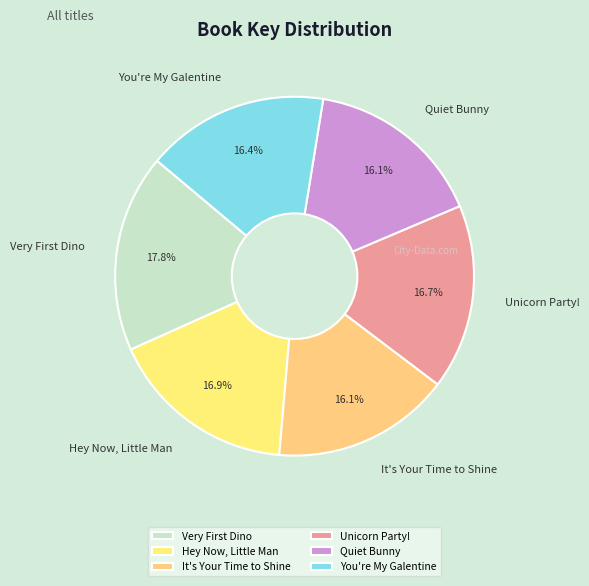

What portion of the pie excludes Unicorn Party!?

83.3%